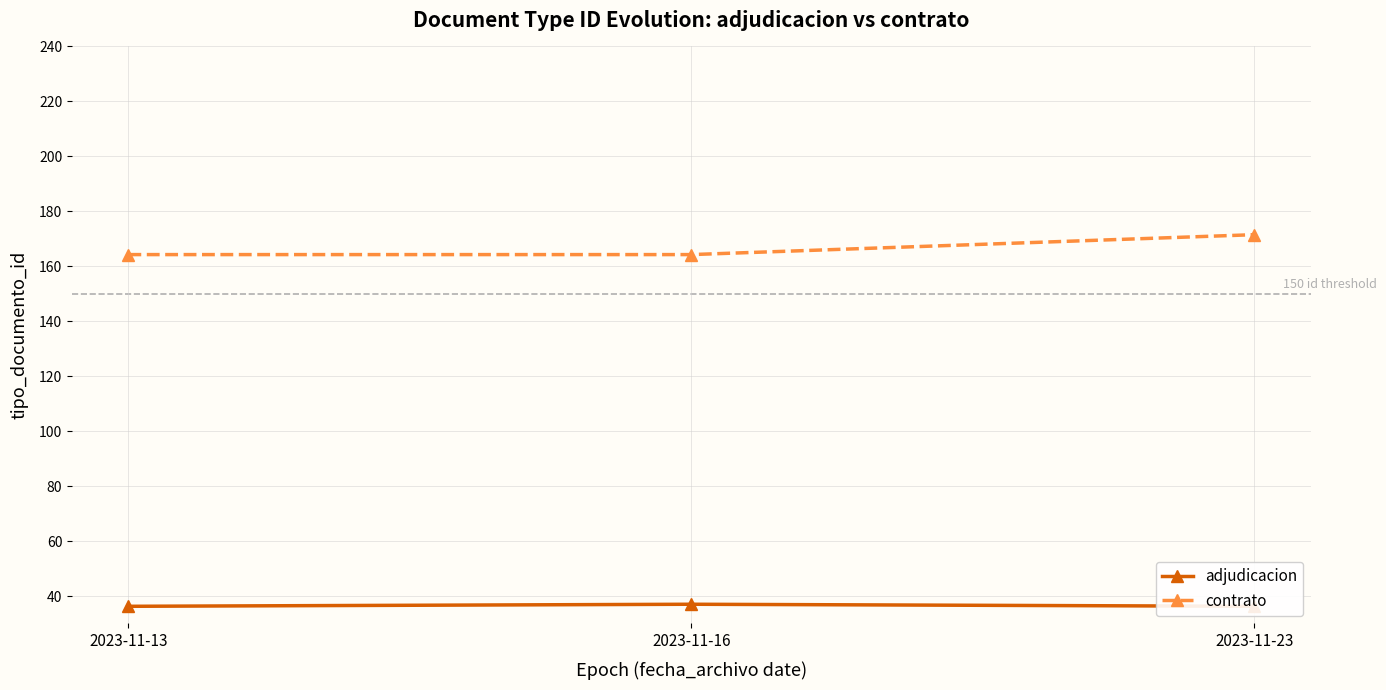

What is the value of the contrato point at the 3rd from the left?

171.5